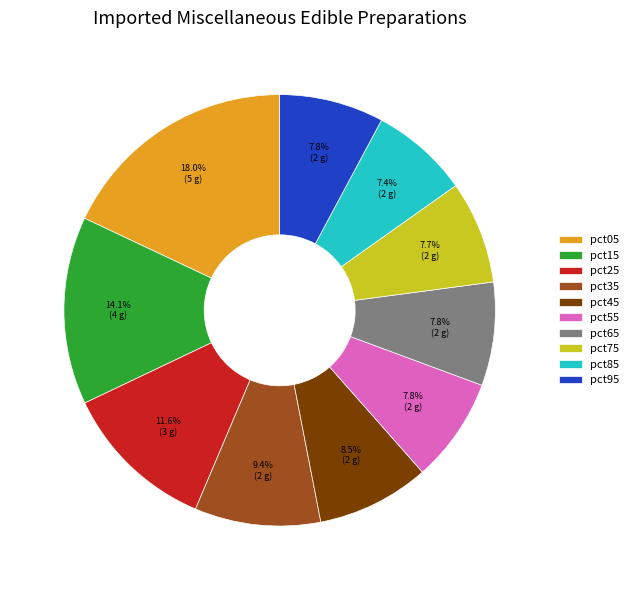

True or false: pct95 accounts for 1% of the total.

False